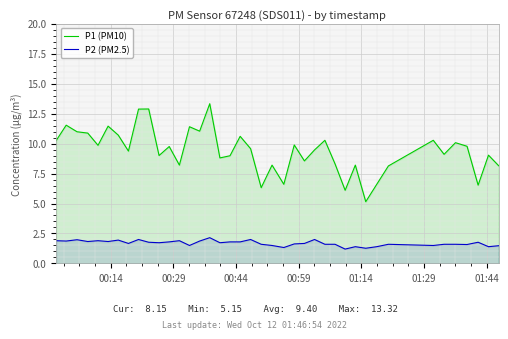

True or false: P2 (PM2.5) and P1 (PM10) cross at least once.

False